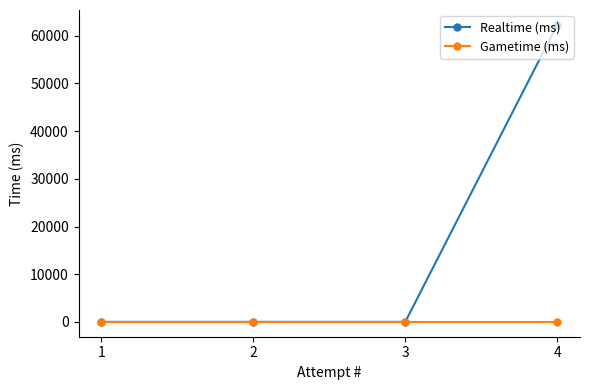

What is the value of the Realtime (ms) point at the 1st from the left?

0